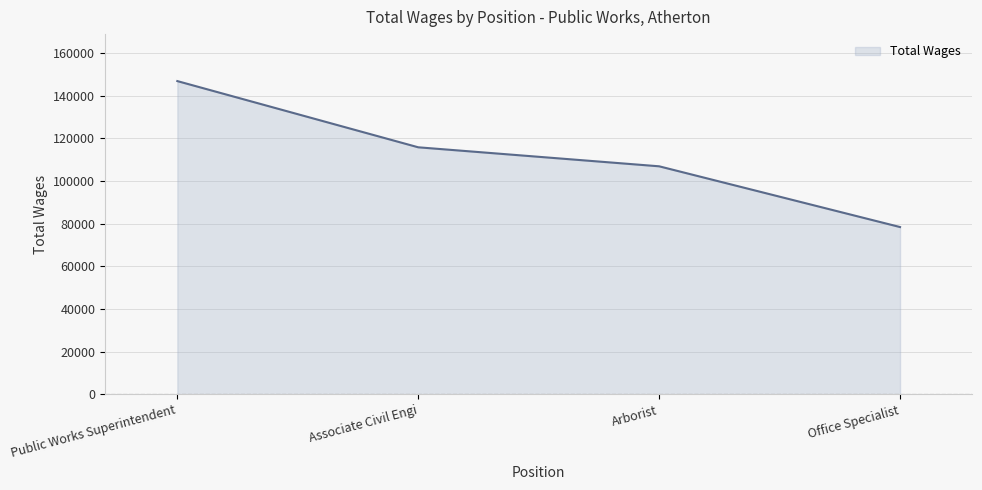

Does the chart display data point markers on the line(s)?

No